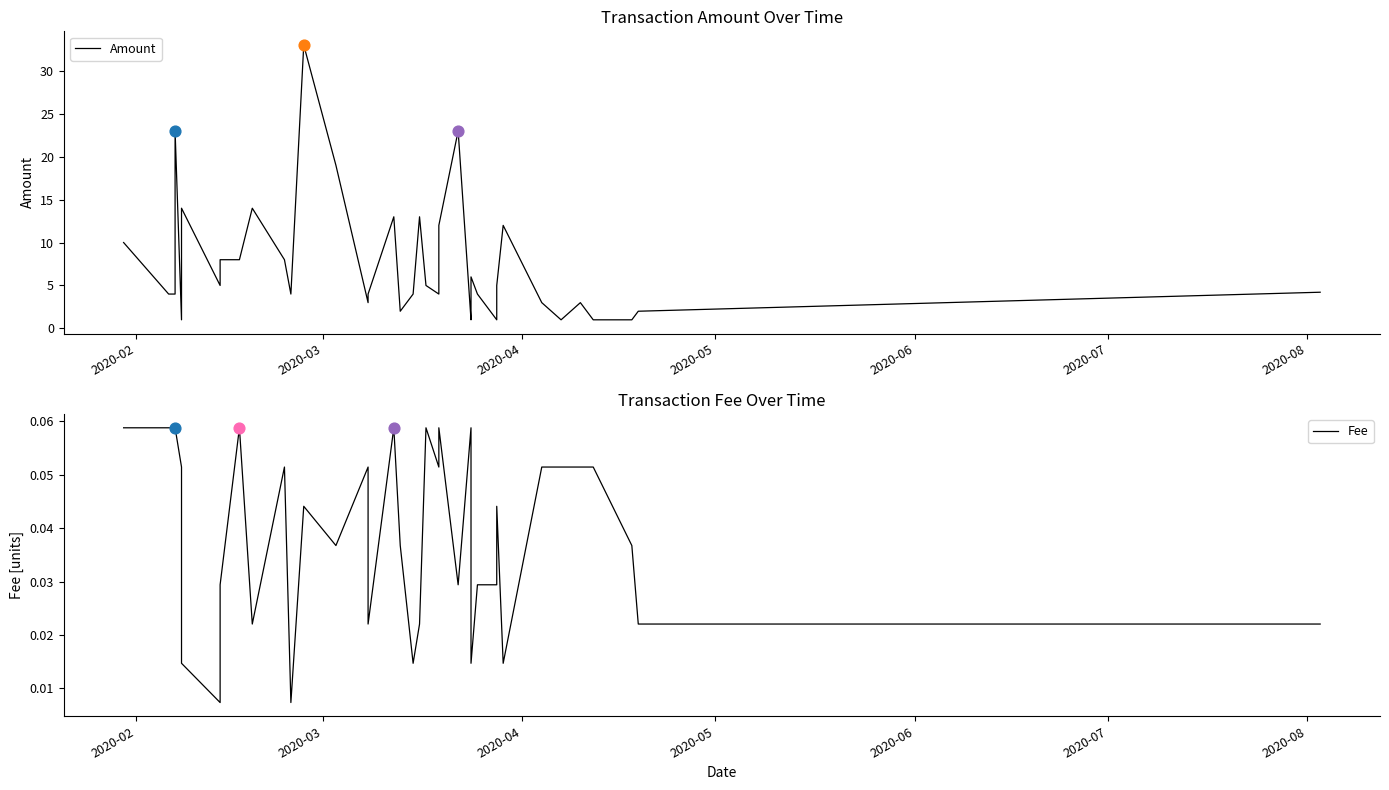

Which series contains the highest Y value?

Amount